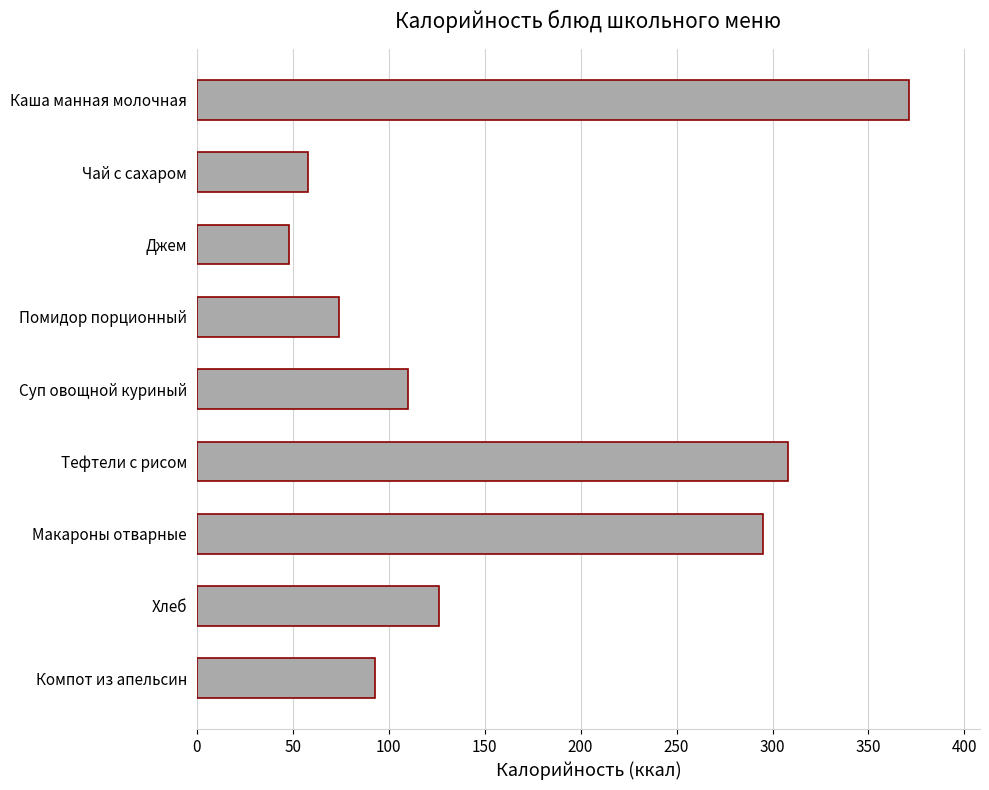

What is the approximate value at Компот из апельсин?

93